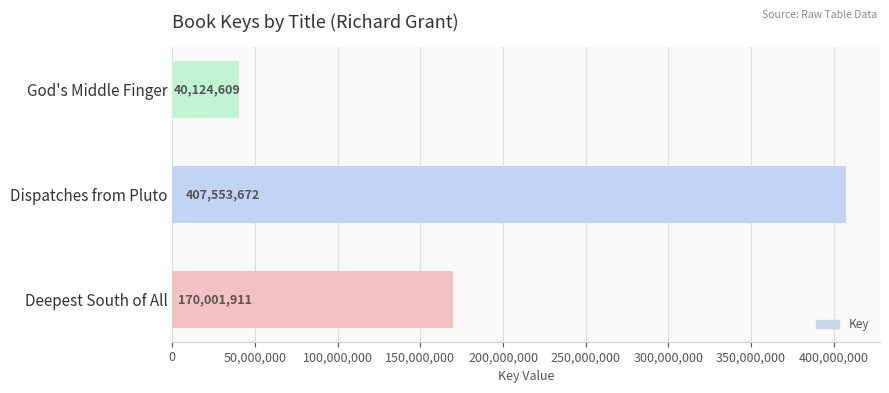

Approximately how many times larger is the value at Deepest South of All compared to Dispatches from Pluto?

0.4